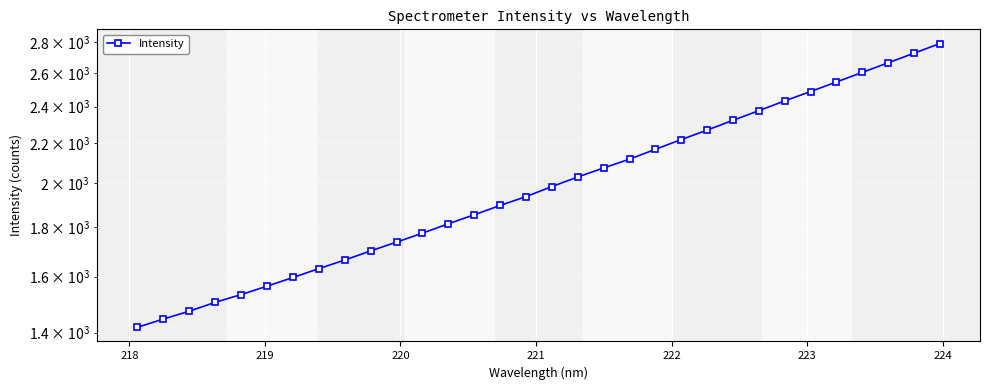

What is the value of the 25th point from the left?

2377.3